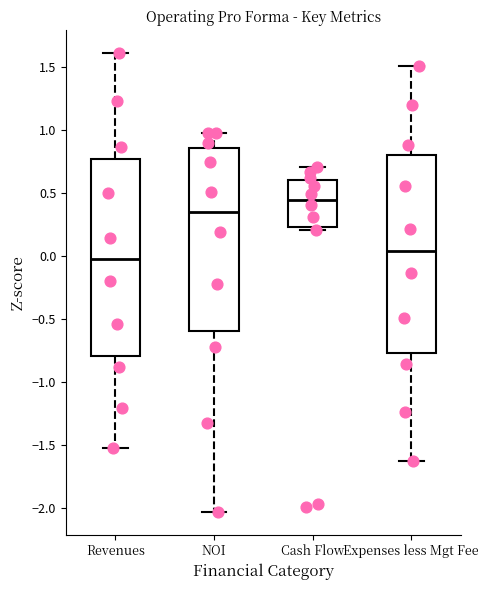

Reading left to right, read every box against the y-axis: the position of its median line, the range the box covers, and the ends of its whiskers. The values are not printed on the chart, so give them approximately, as read against the axis.

Revenues: median -0.05, box -0.80 to 0.75, whiskers -1.55 to 1.60
NOI: median 0.35, box -0.60 to 0.85, whiskers -2.05 to 1.00
Cash Flow: median 0.45, box 0.25 to 0.60, whiskers 0.20 to 0.70
Expenses less Mgt Fee: median 0.05, box -0.75 to 0.80, whiskers -1.65 to 1.50